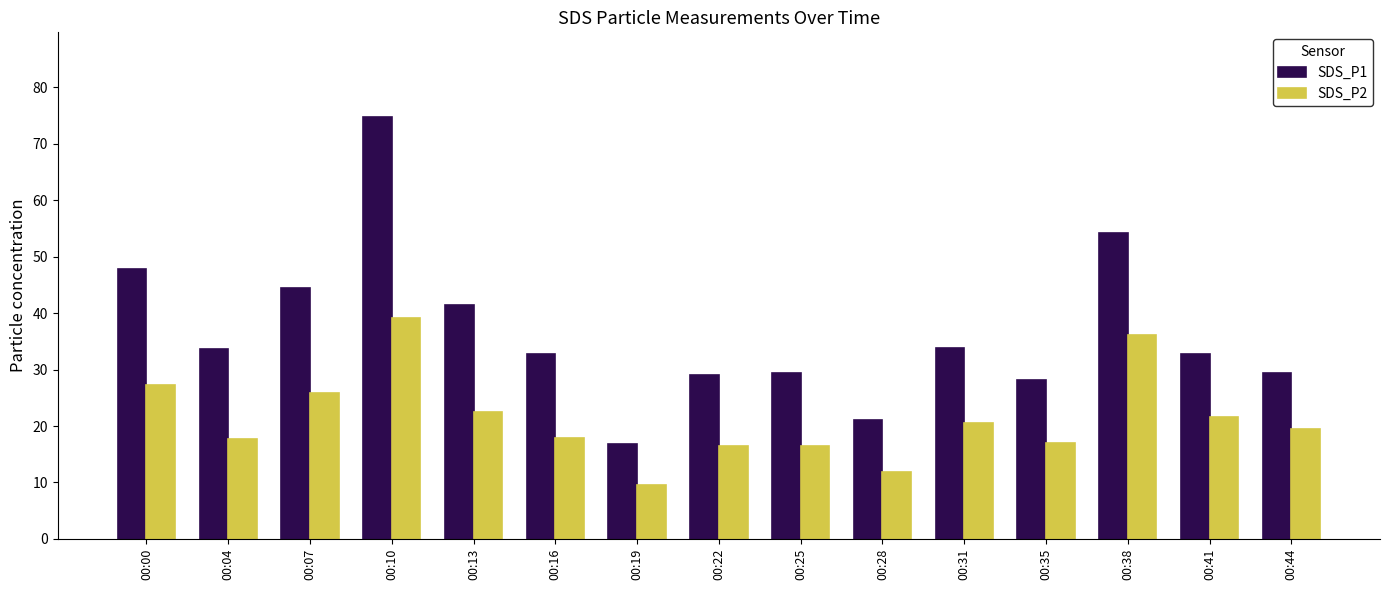

What is the sum of the SDS_P2 values at 00:13 and 00:07?

48.4